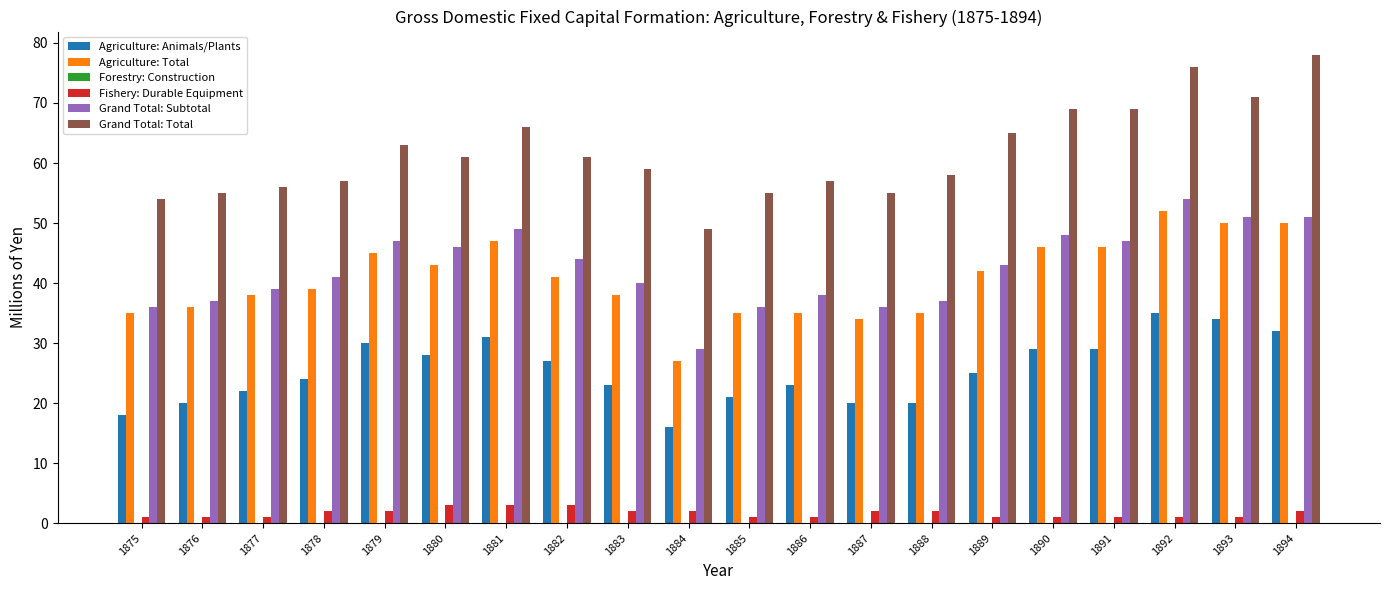

Which label corresponds to the largest value in the chart?

1894